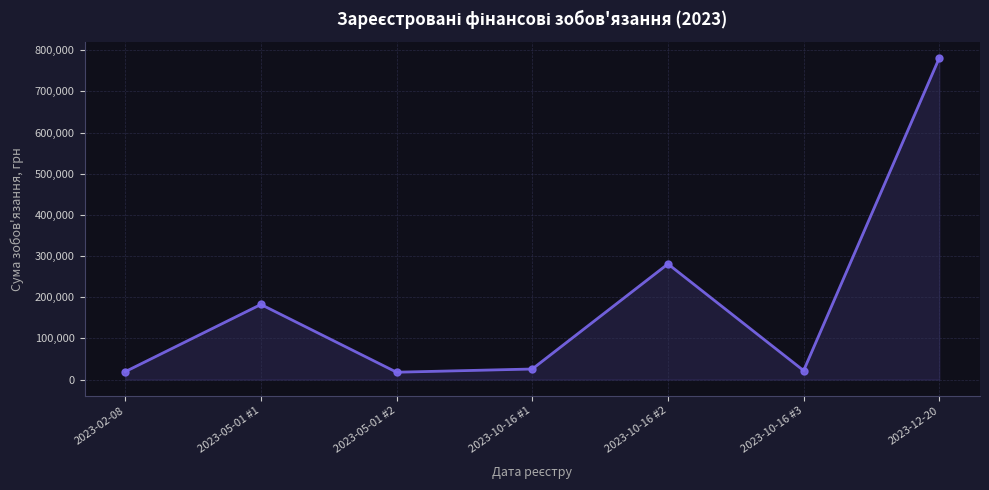

What is the sum of the values at 2023-02-08 and 2023-12-20?

800765.0